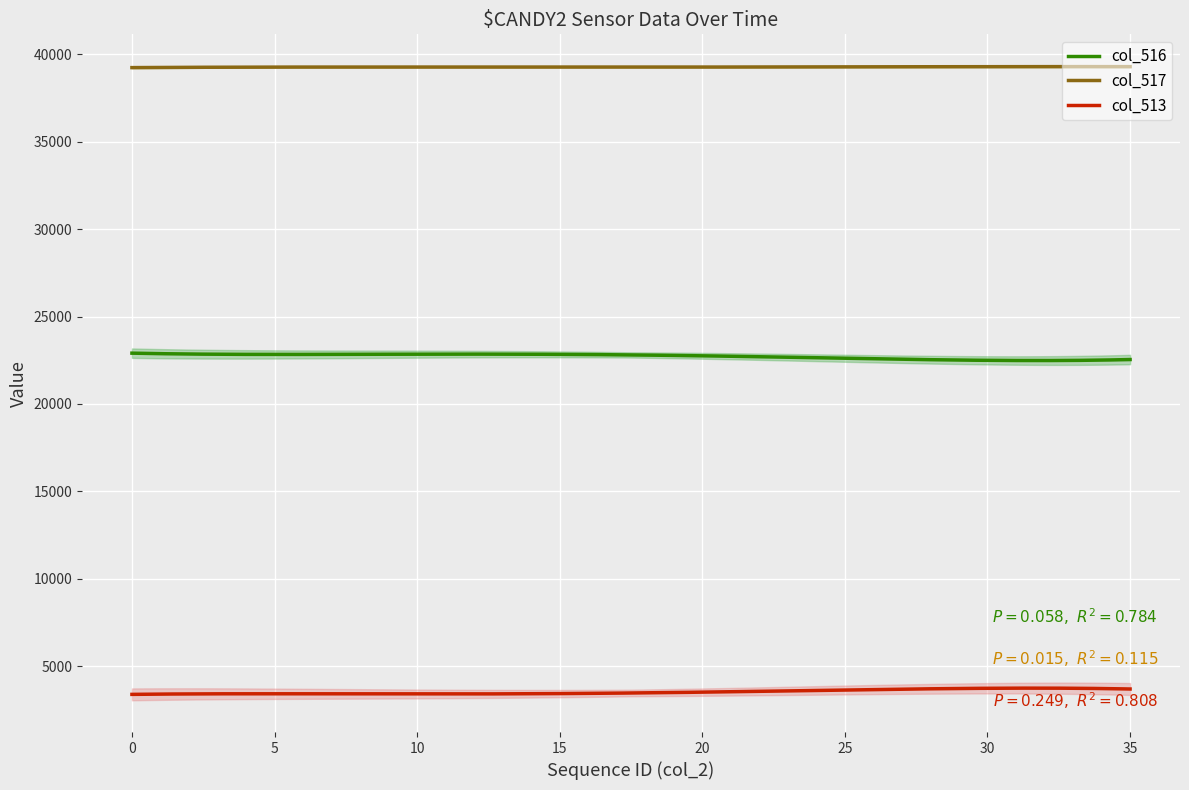

What is the lowest value of the col_516 series?

22482.6